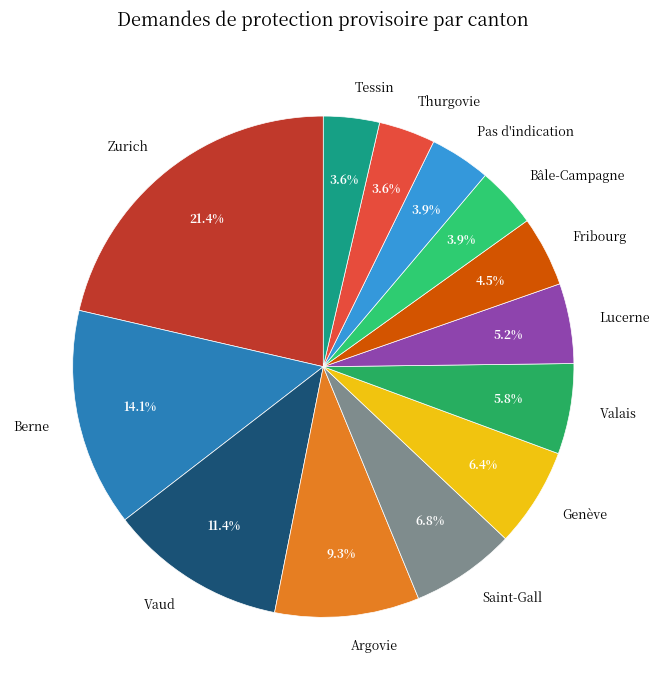

How many slices are in this pie chart?

13